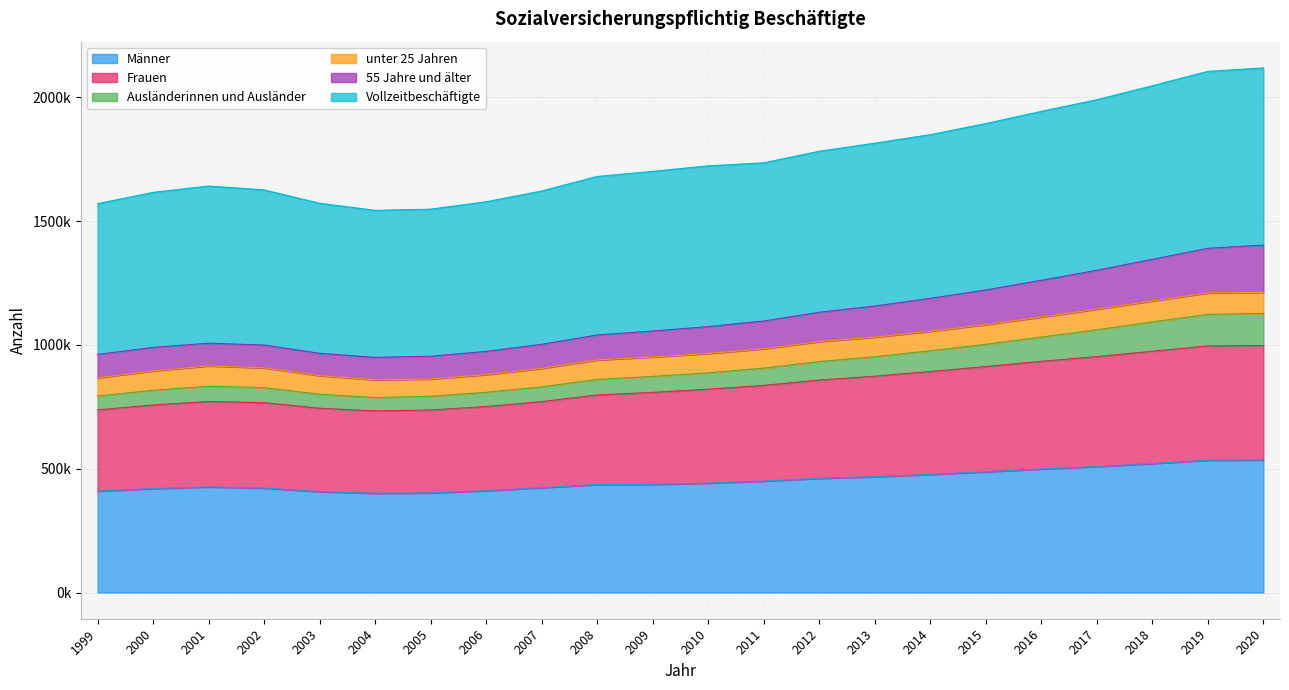

Does the chart have visible grid lines?

Yes